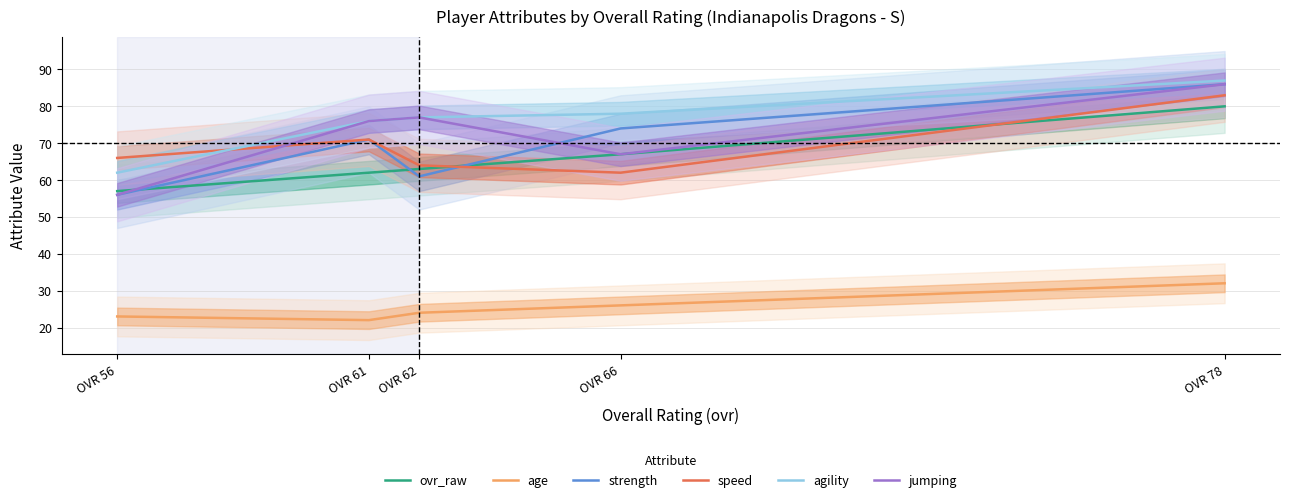

Which series has the largest range (max minus min)?

strength